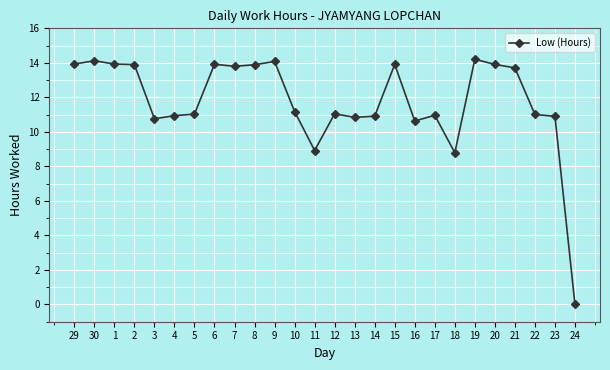

Which has a higher value, 23 or 19?

19